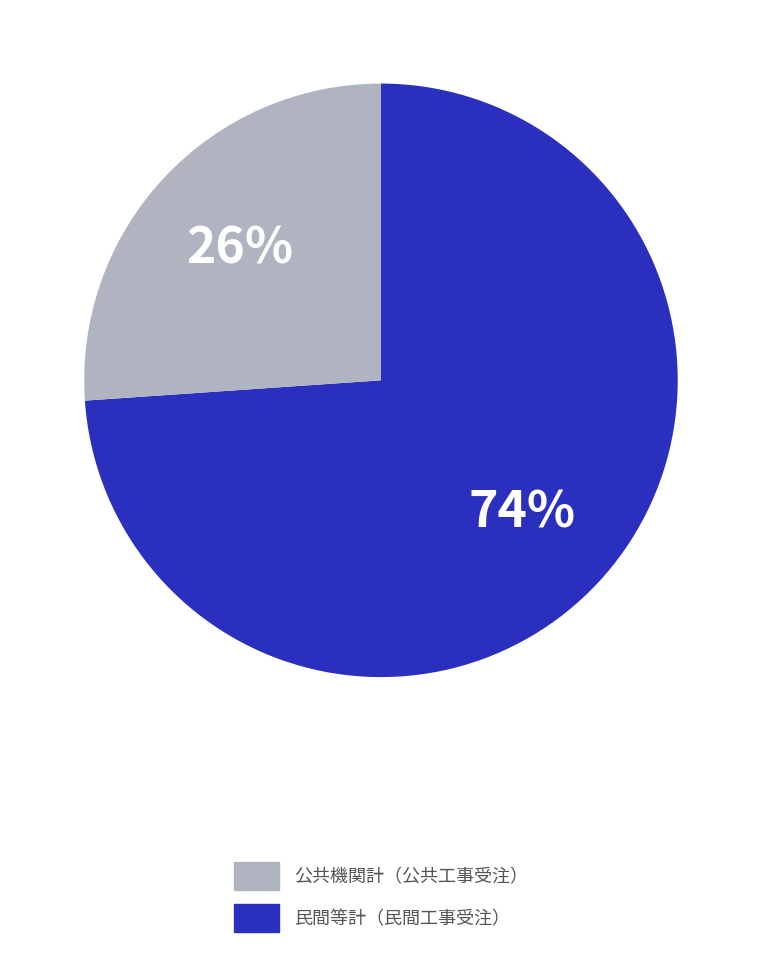

To the nearest percent, what is the average slice percentage?

50%